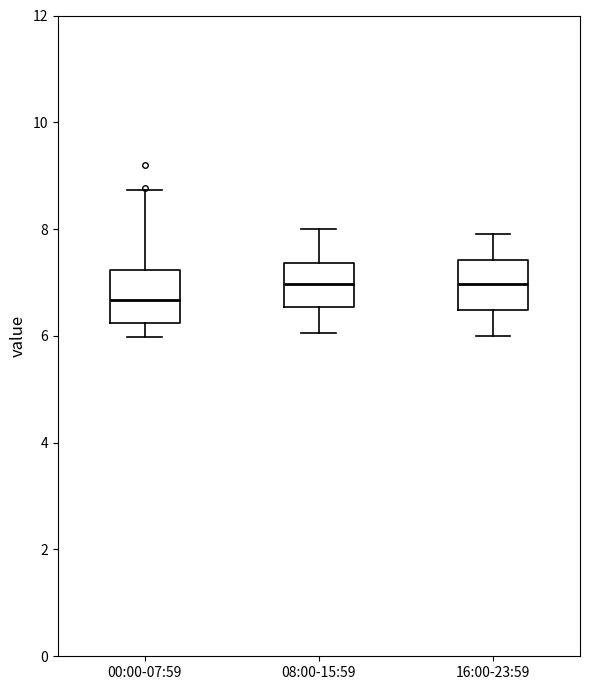

Which box's median line is the lowest?

00:00-07:59